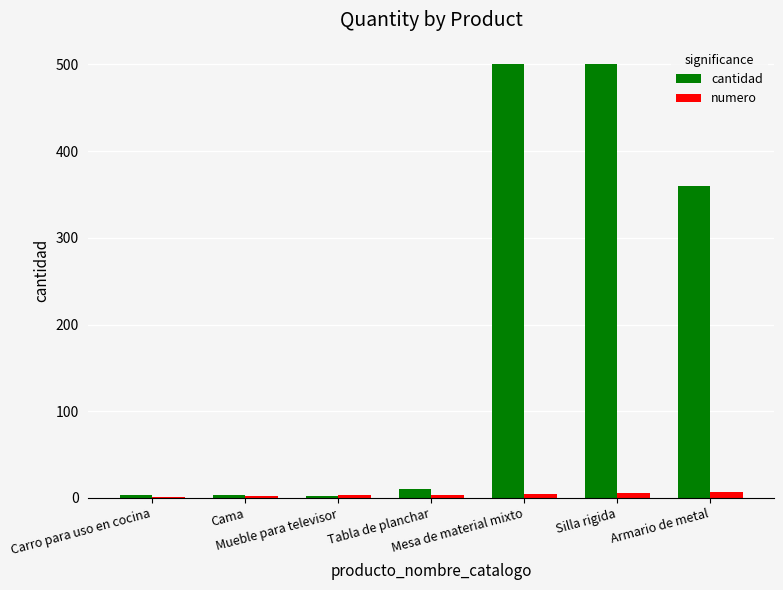

The value of cantidad at Silla rigida is 235. True or false?

False